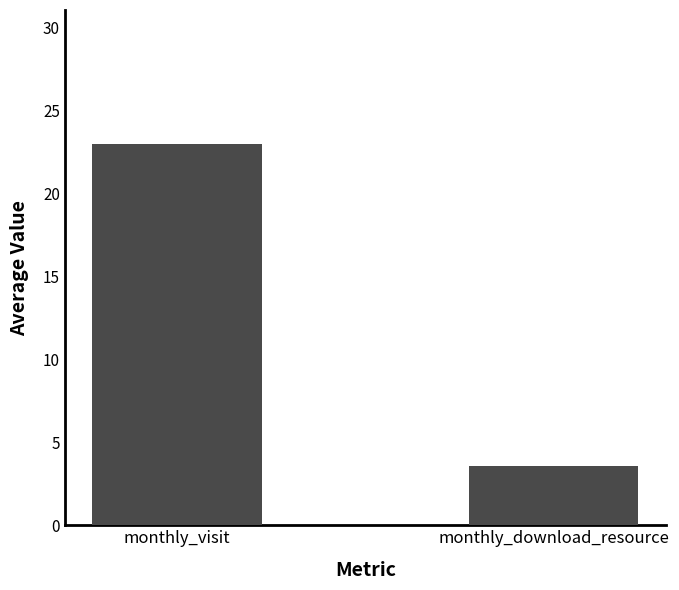

What is the sum of all values?

26.6